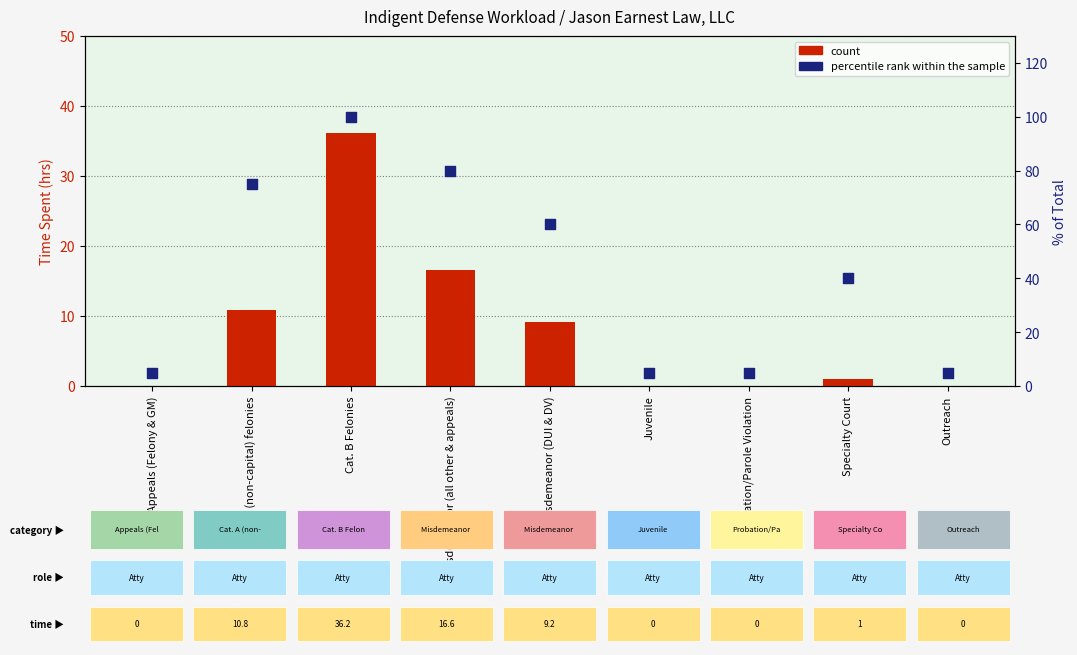

Which series has the largest total across all categories?

percentile rank within the sample